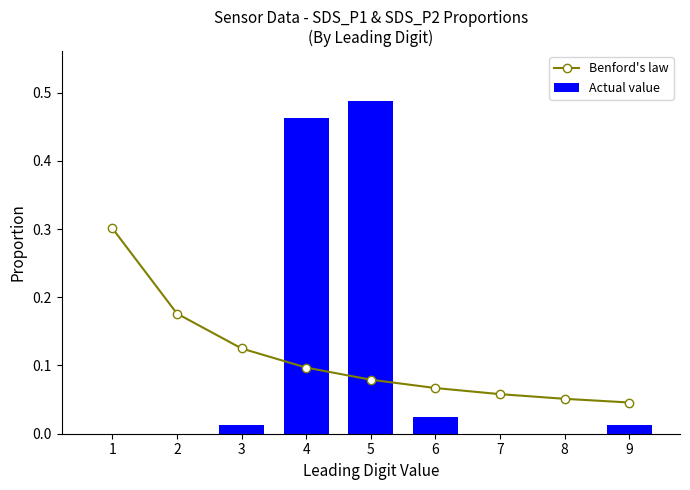

Reading right to left, transcribe all the data shown in this chart.

Benford's law: 0.0	0.1	0.1	0.1	0.1	0.1	0.1	0.2	0.3
Actual value: 0.0	0.0	0.0	0.0	0.5	0.5	0.0	0.0	0.0